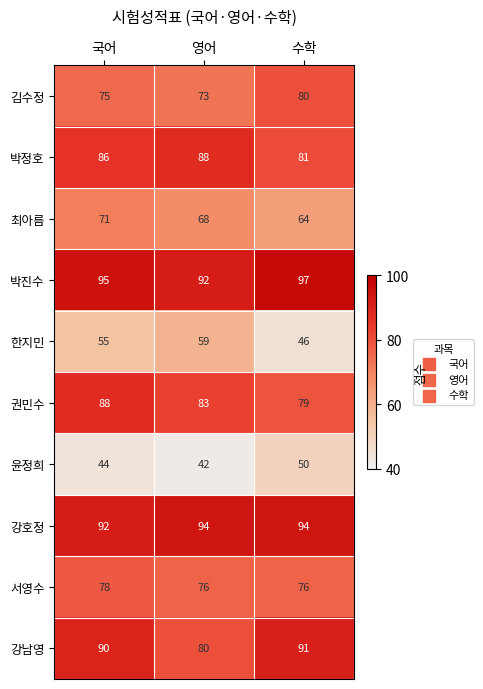

Where is 권민수 nearest to the value 83?

영어